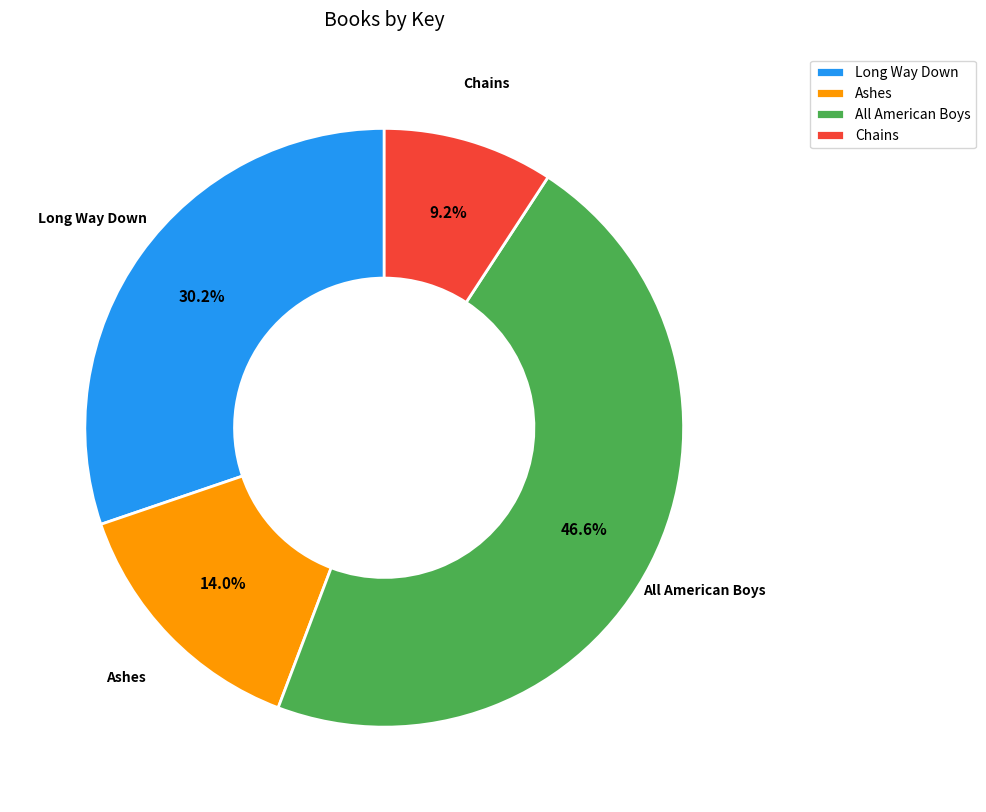

To the nearest percent, what is the difference between the largest and smallest slice percentages?

37%